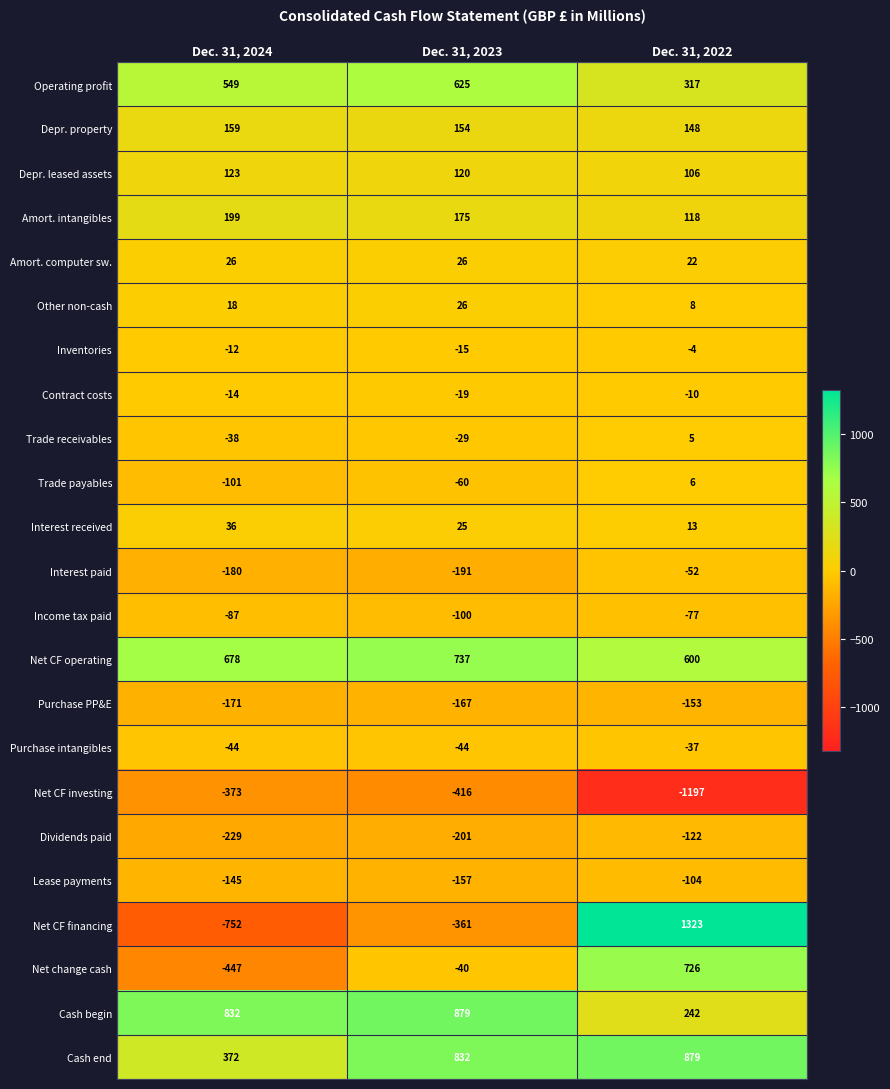

At which label does Trade receivables first exceed -29?

Dec. 31, 2022